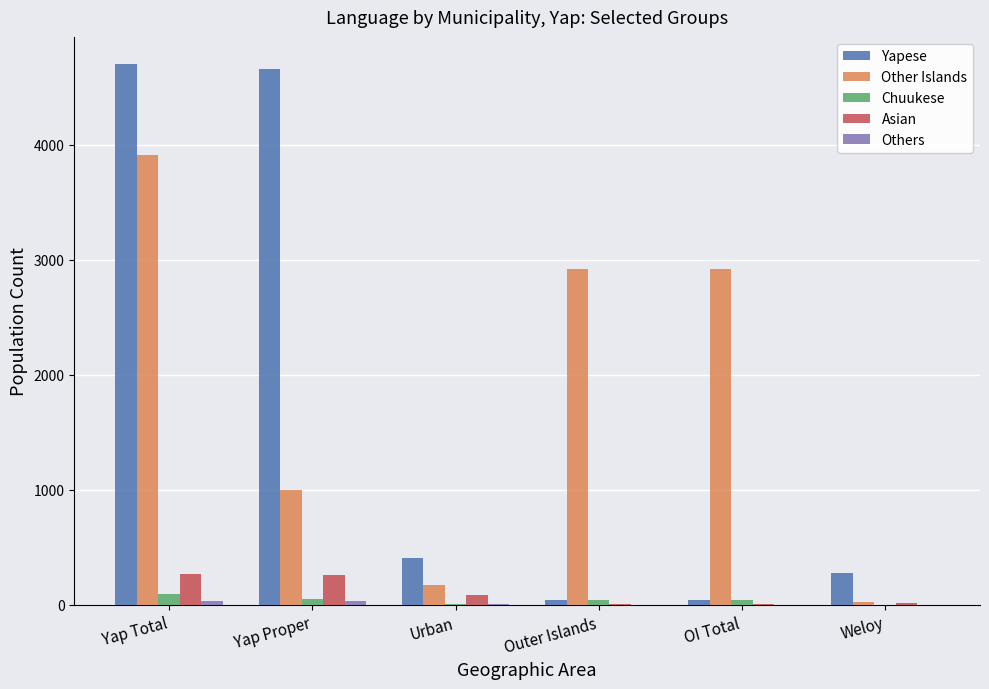

What is the average value of the Chuukese series?

39